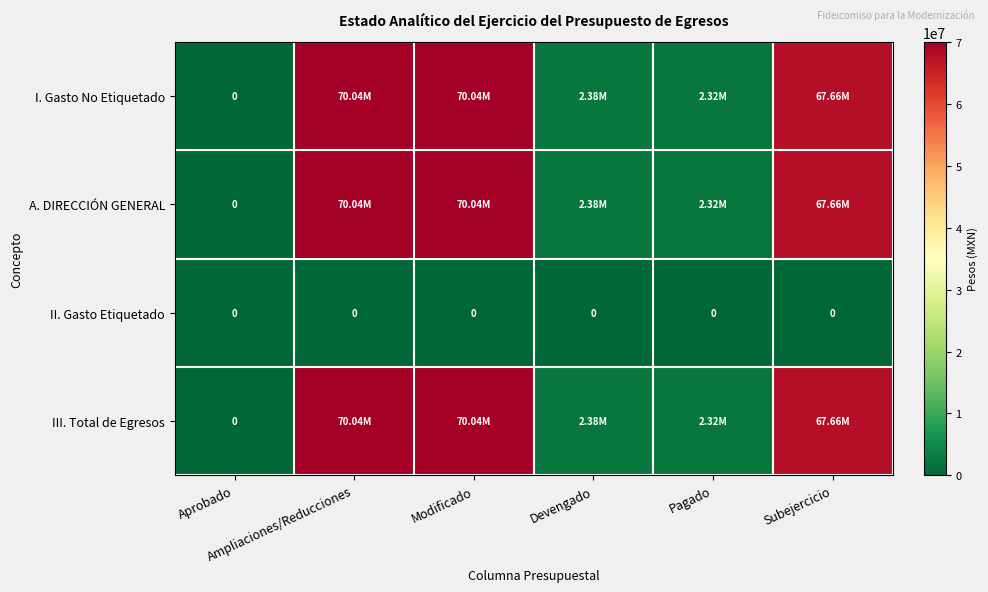

What is the maximum value shown in the chart?

70040044.8